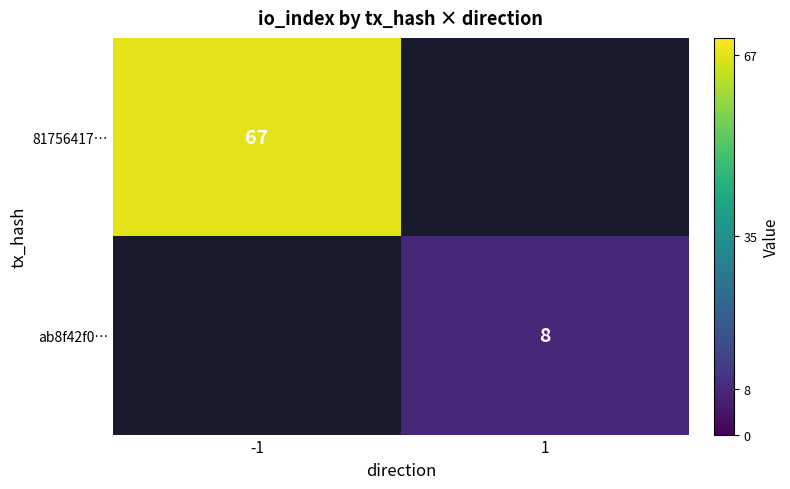

At how many categories does at least one series exceed 65?

1